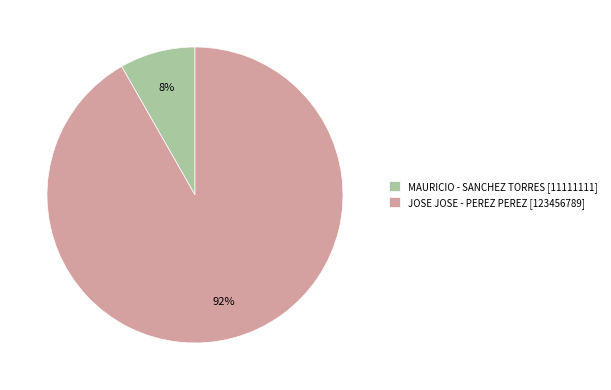

How many slices are in this pie chart?

2